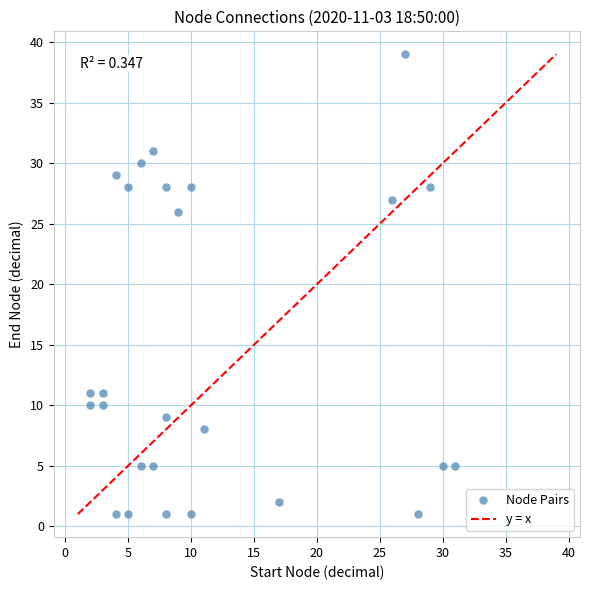

What Y value in the scatter plot is closest to 20?

26